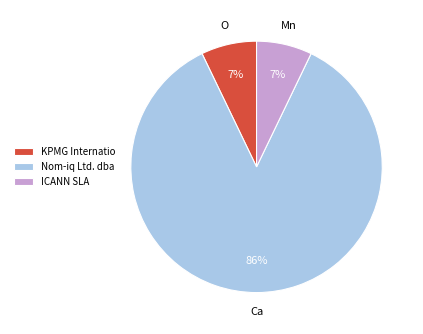

What is the majority slice?

Nom-iq Ltd. dba